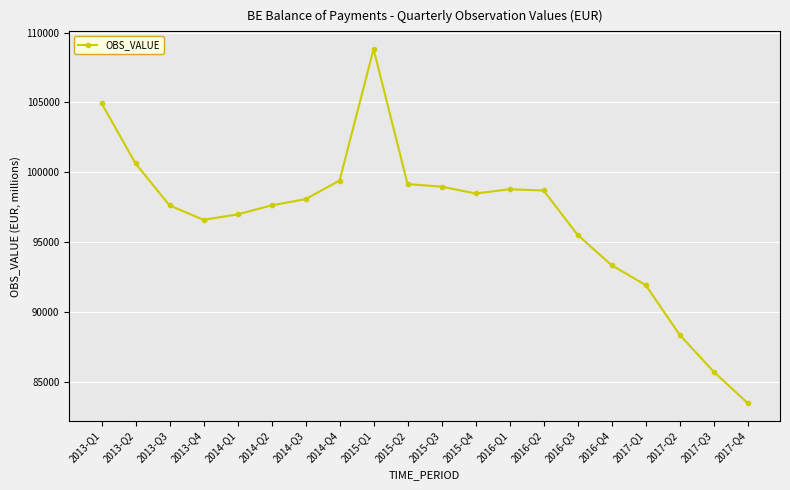

Between 2017-Q3 and 2016-Q3, which is larger?

2016-Q3